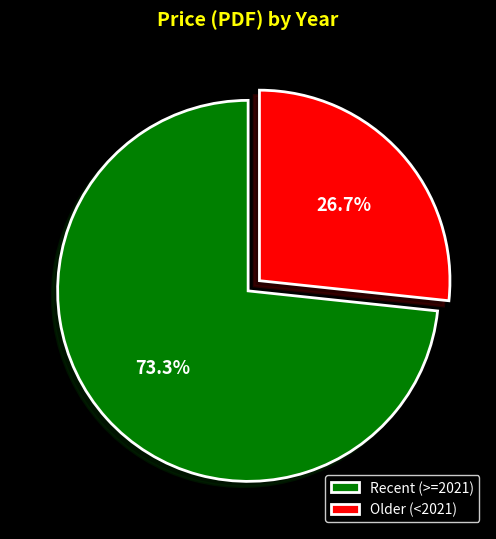

Is there a majority slice in this chart?

Yes